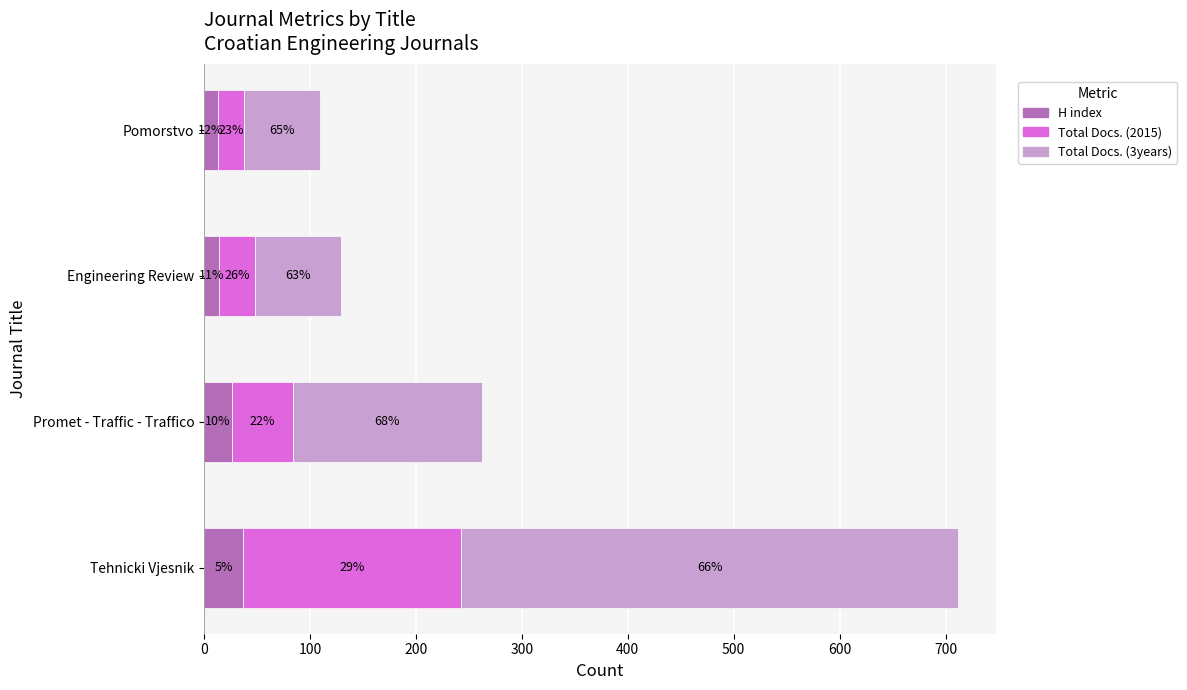

What are all the series names shown in the legend?

H index, Total Docs. (2015), Total Docs. (3years)